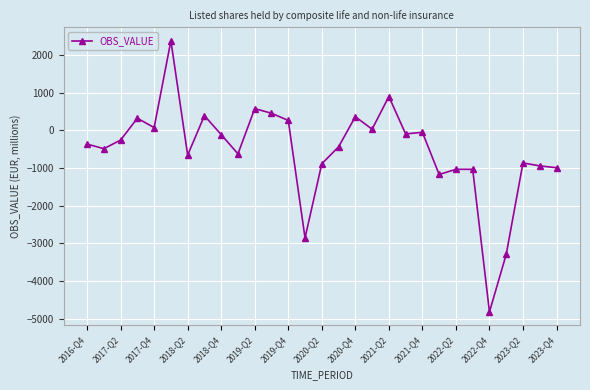

What is the difference between the second highest and second lowest values?

4195.0